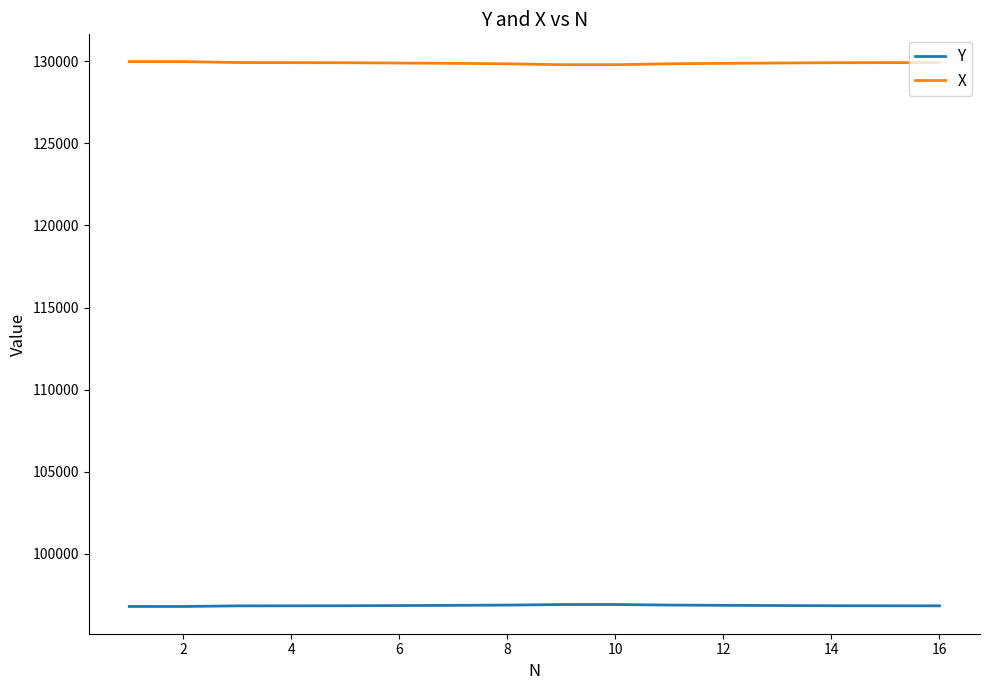

Rank the series by their maximum value, from lowest to highest.

Y, X